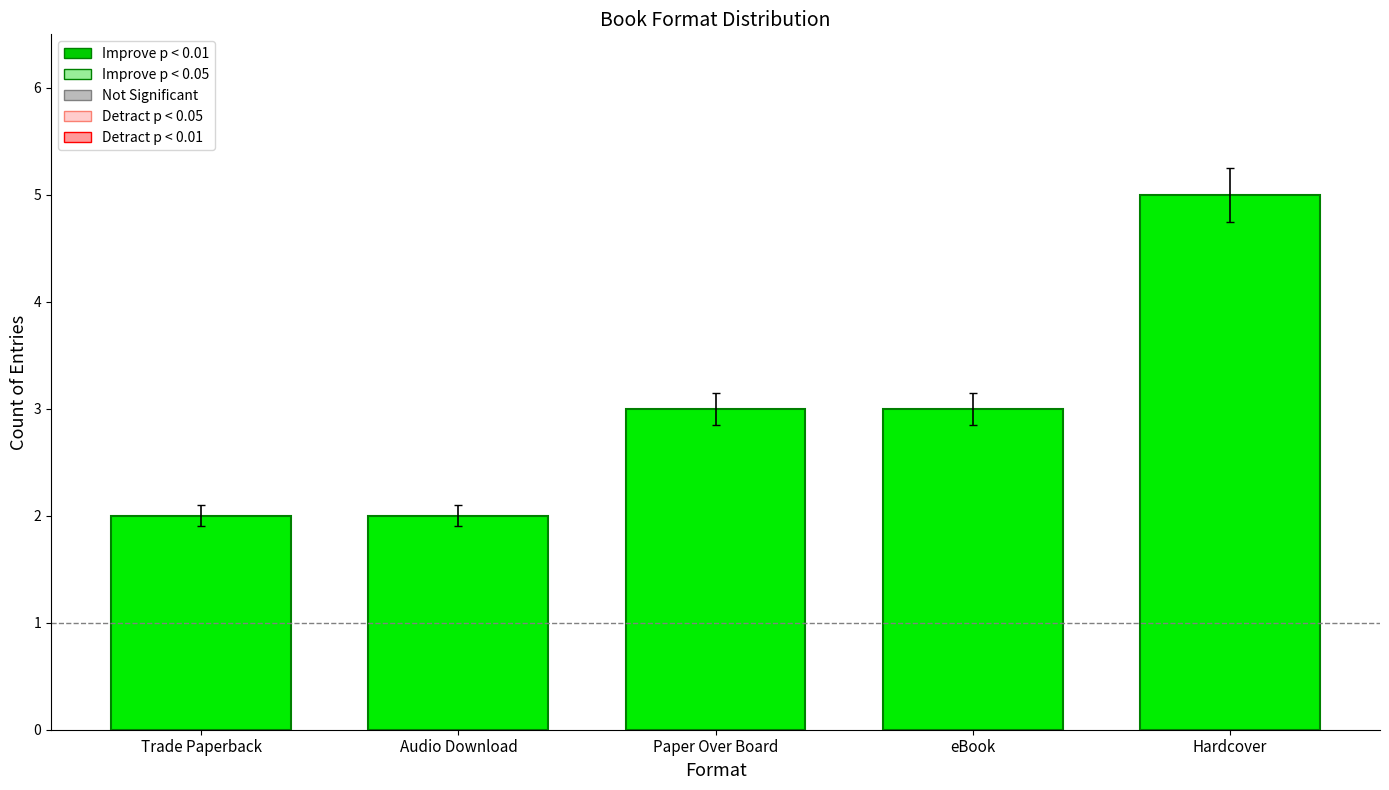

What is the difference between the values at Hardcover and Trade Paperback?

3